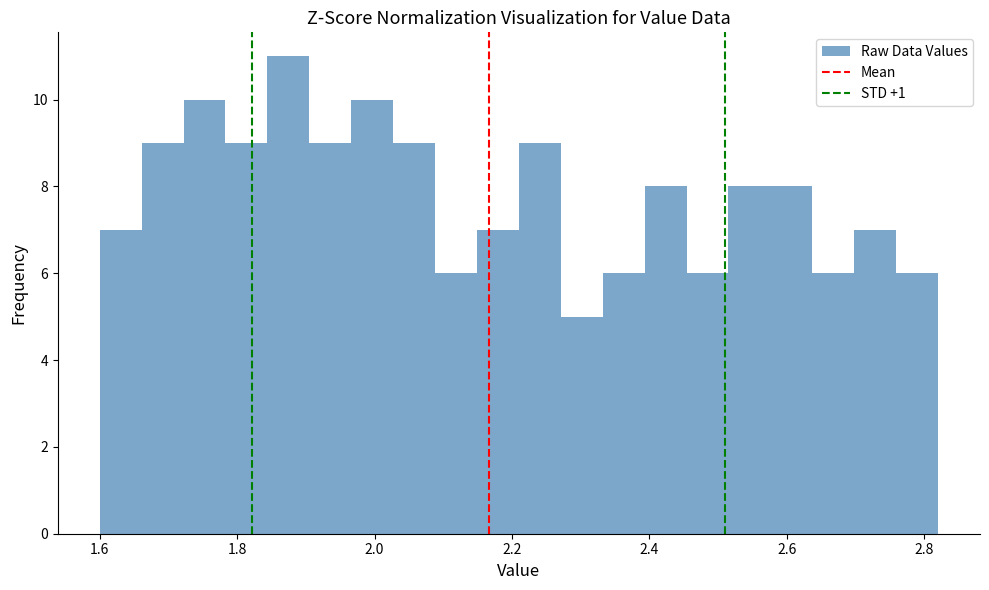

Around what value on the x-axis is the tallest bar? Give the approximate position of its centre, as read against the axis.

1.88